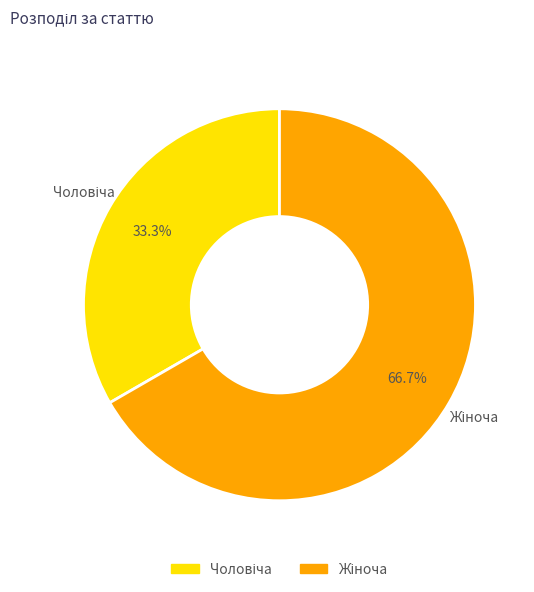

Is there a majority slice in this chart?

Yes